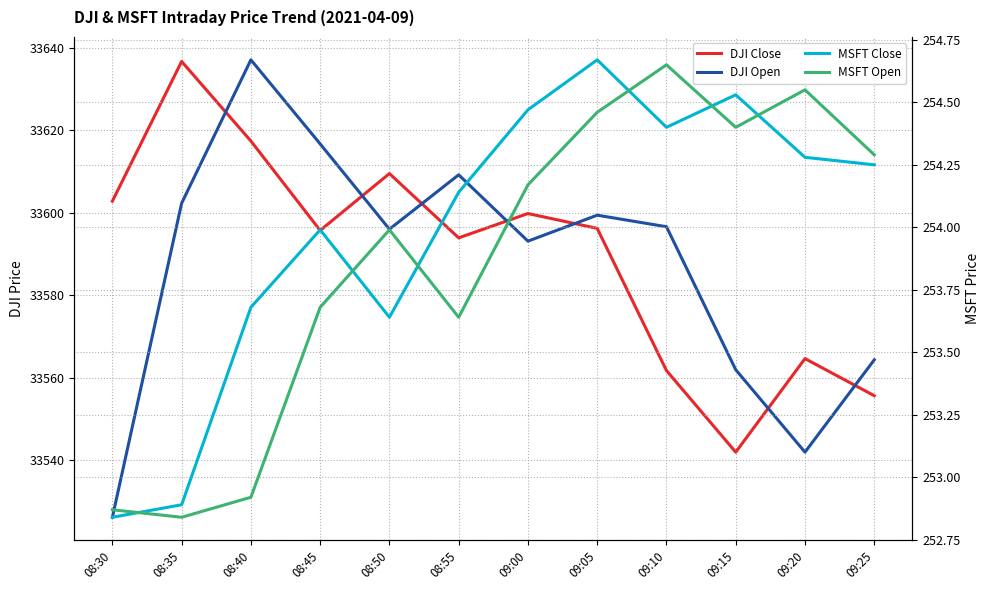

What is the difference between the highest and lowest values at 08:35?

33383.9